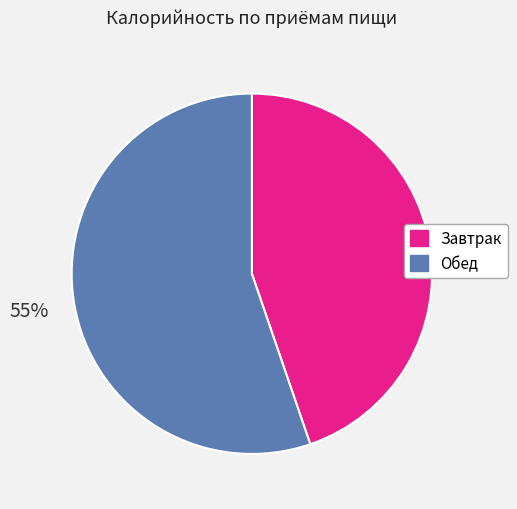

To the nearest percent, what is the average slice percentage?

50%